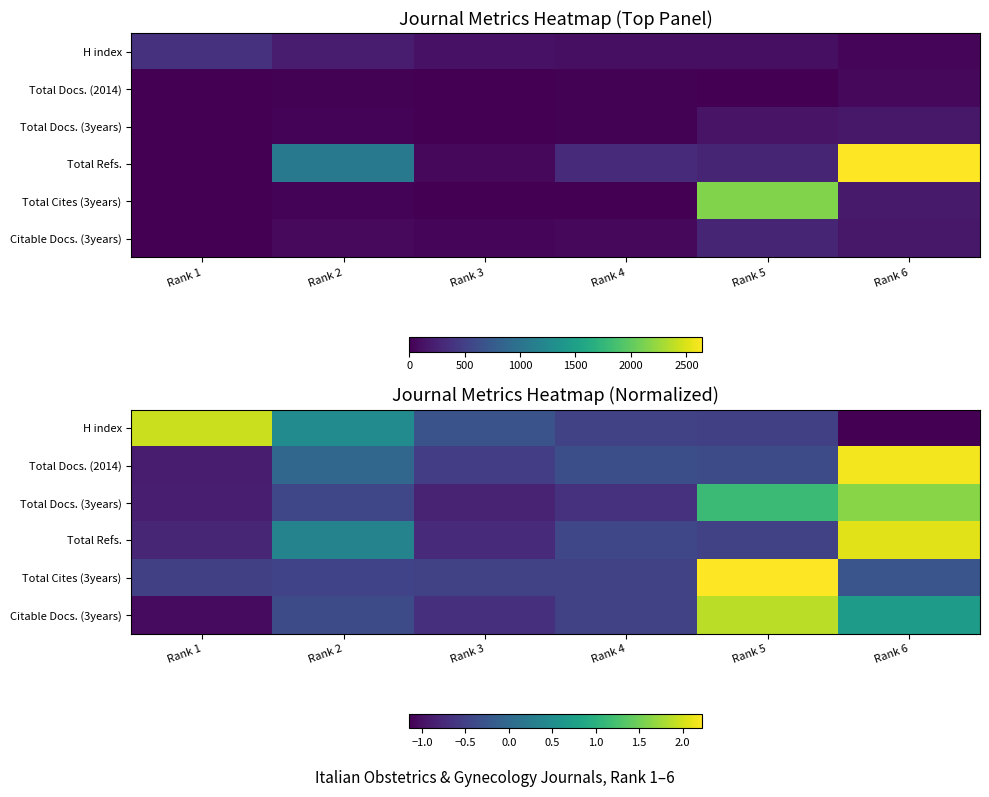

How many series are shown in this chart?

6